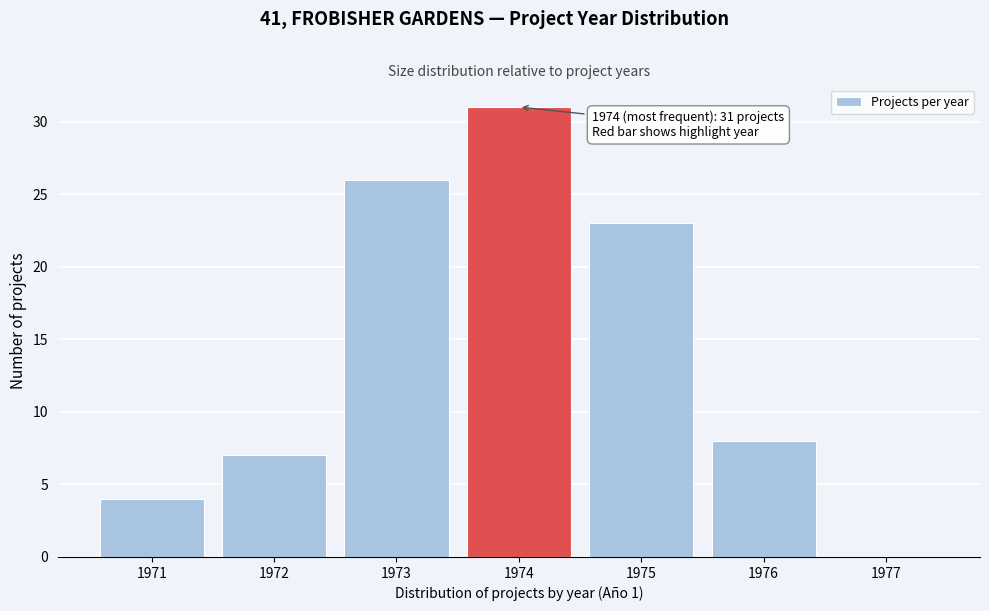

Over which range of the x-axis is the bar tallest?

1973.5 to 1974.5